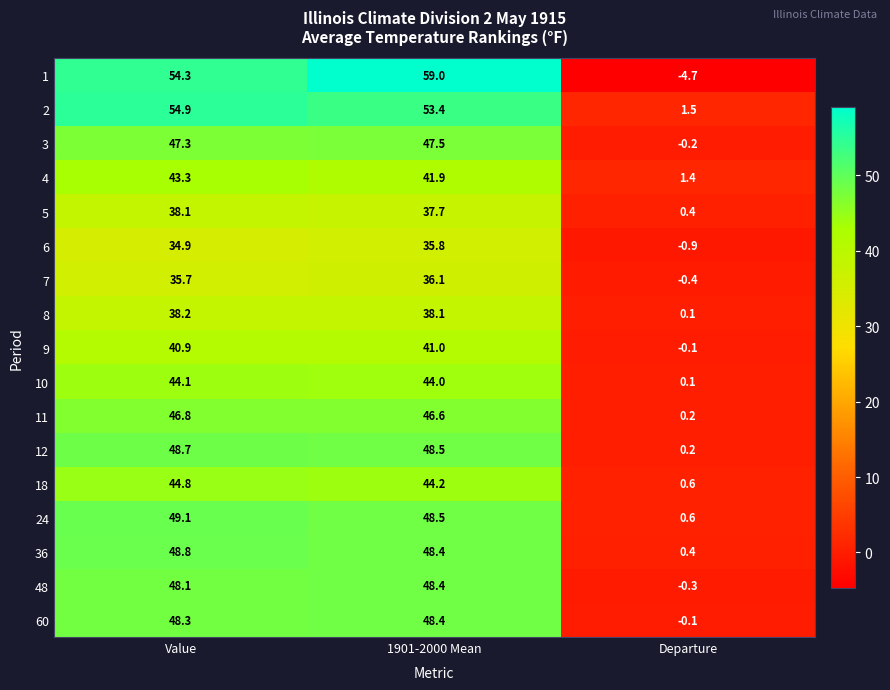

Which label corresponds to the smallest value in the chart?

Departure